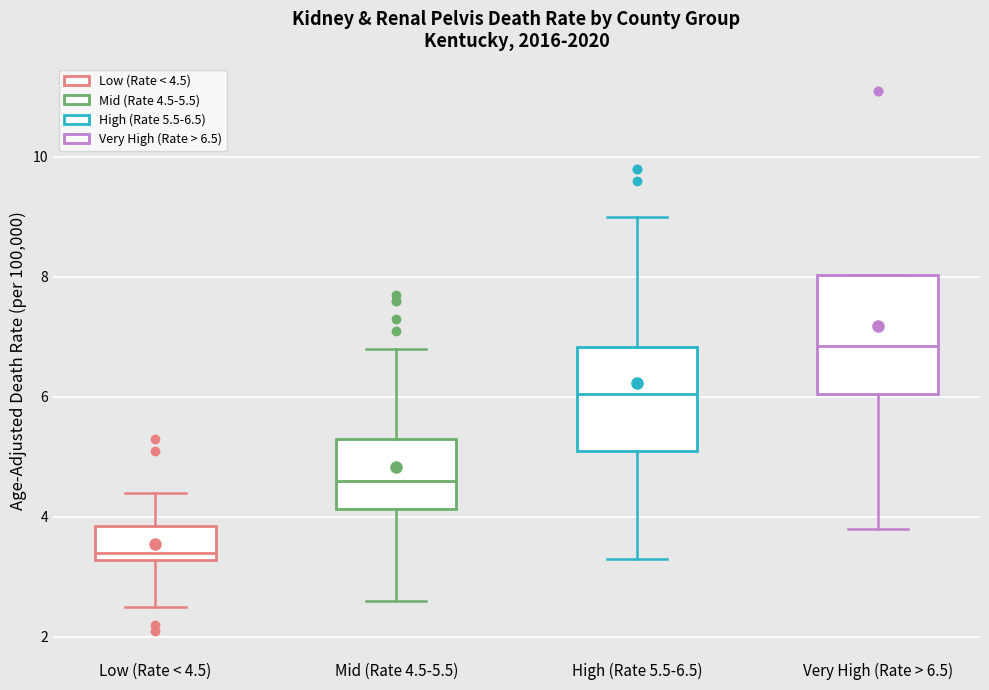

Reading left to right, transcribe this box plot: for each box, give where its median line is, the range the box spans, and where its two whiskers end, as read against the y-axis. The values are not printed on the chart, so give them approximately, as read against the axis.

Low (Rate < 4.5): median 3.4, box 3.2 to 3.8, whiskers 2.6 to 4.4
Mid (Rate 4.5-5.5): median 4.6, box 4.2 to 5.4, whiskers 2.6 to 6.8
High (Rate 5.5-6.5): median 6.0, box 5.2 to 6.8, whiskers 3.4 to 9.0
Very High (Rate > 6.5): median 6.8, box 6.0 to 8.0, whiskers 3.8 to 8.0